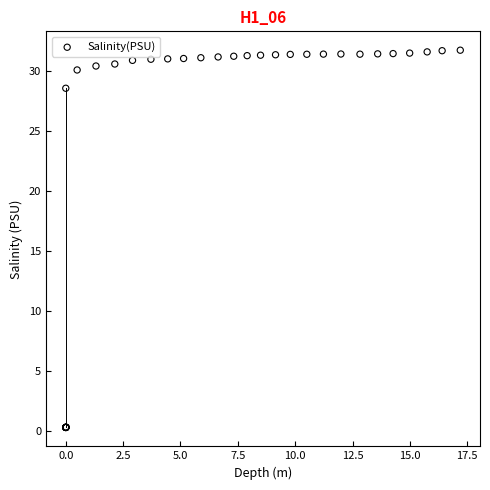

What Y value in the scatter plot is closest to 16?

28.6